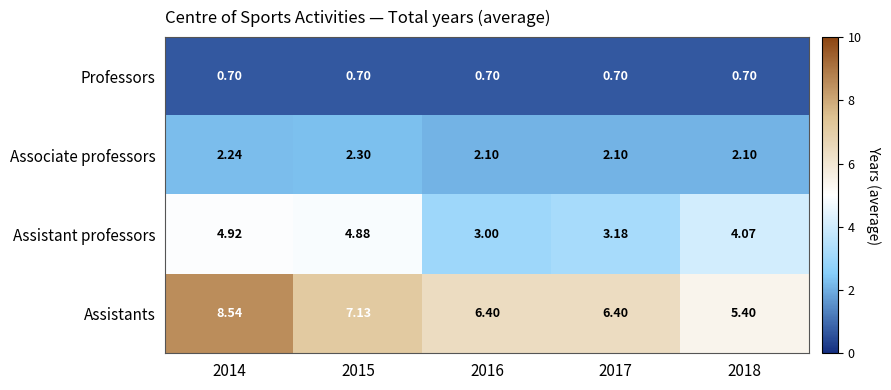

Rank the series by their maximum value, from lowest to highest.

Professors, Associate professors, Assistant professors, Assistants